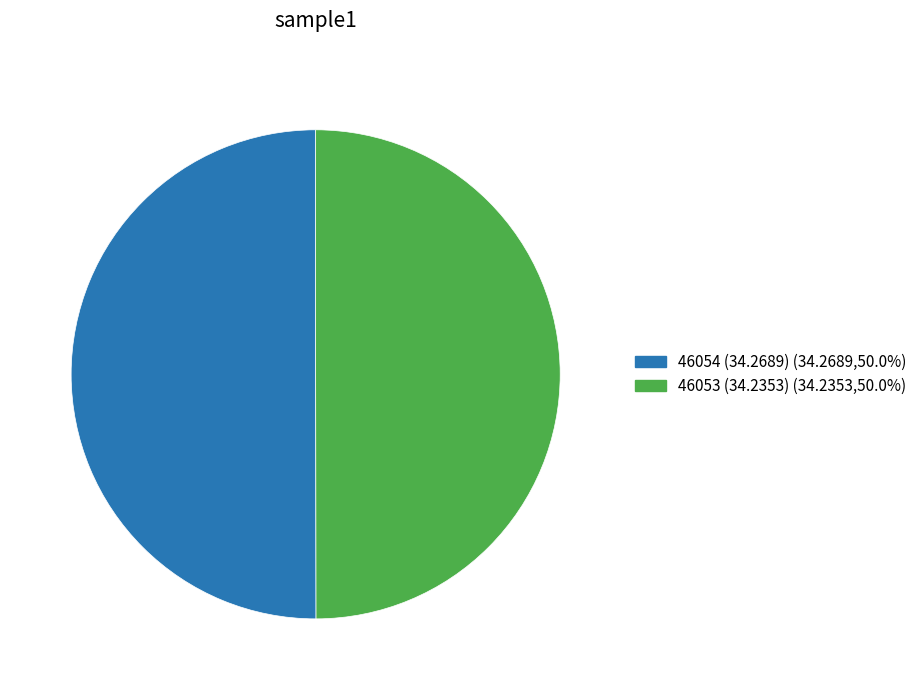

What is the ratio of the value at 46053 (34.2353) (34.2353,50.0%) to the value at 46054 (34.2689) (34.2689,50.0%)?

1.0